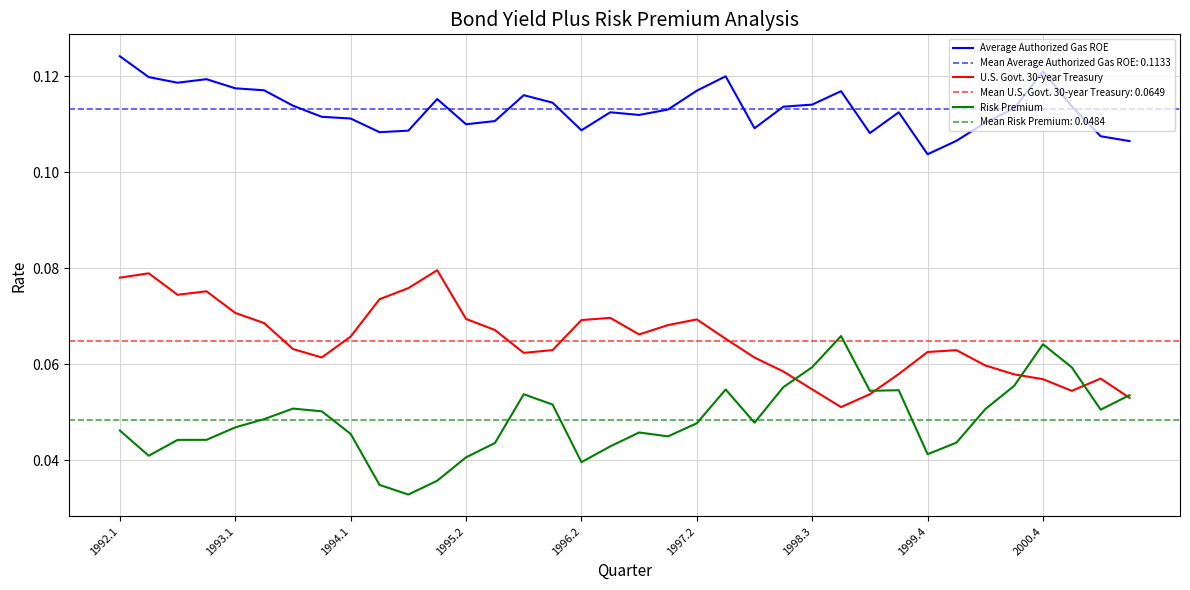

The Average Authorized Gas ROE series shows 0.2 at 1998.3. True or false?

False